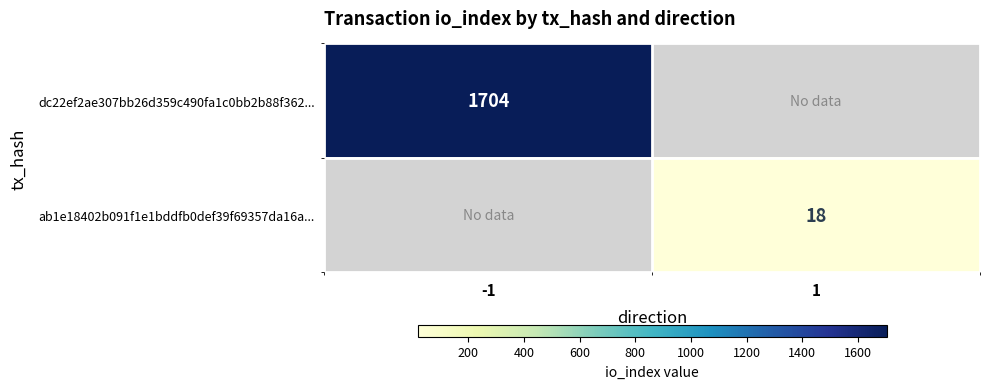

True or false: dc22ef2ae307bb26d359c490fa1c0bb2b88f362... has a value of 2495 at -1.

False